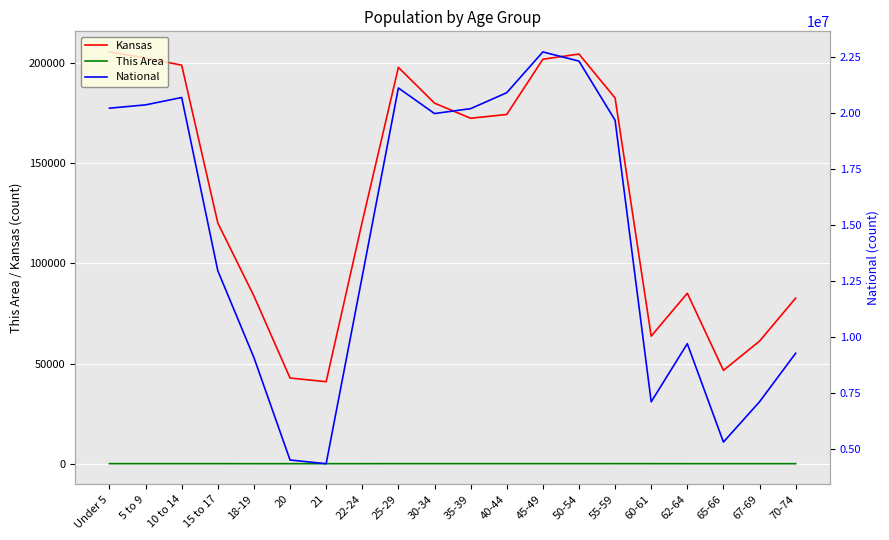

Reading left to right, what are all the values shown in this chart?

Kansas: Under 5=205492	5 to 9=202447	10 to 14=198884	15 to 17=120116	18-19=83705	20=42758	21=40931	22-24=120765	25-29=197783	30-34=179937	35-39=172388	40-44=174285	45-49=201830	50-54=204434	55-59=182512	60-61=63661	62-64=85074	65-66=46574	67-69=61181	70-74=82634
This Area: Under 5=27	5 to 9=28	10 to 14=30	15 to 17=24	18-19=3	20=3	21=0	22-24=10	25-29=26	30-34=28	35-39=29	40-44=30	45-49=21	50-54=26	55-59=31	60-61=19	62-64=10	65-66=2	67-69=9	70-74=10
National: Under 5=20201362	5 to 9=20348657	10 to 14=20677194	15 to 17=12954254	18-19=9086089	20=4519129	21=4354294	22-24=12712576	25-29=21101849	30-34=19962099	35-39=20179642	40-44=20890964	45-49=22708591	50-54=22298125	55-59=19664805	60-61=7113727	62-64=9704197	65-66=5319902	67-69=7115361	70-74=9278166